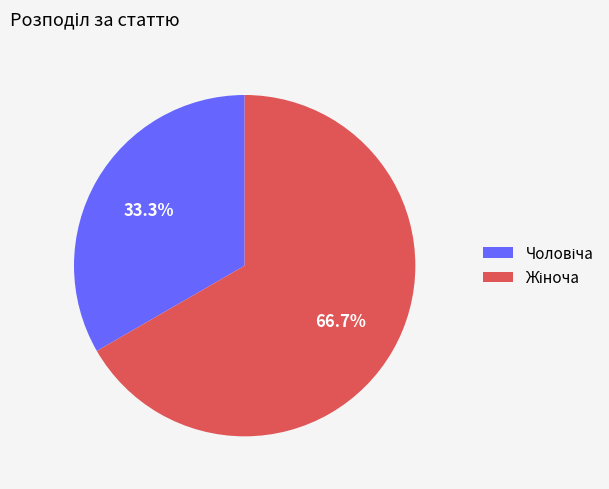

Does any single category account for the majority?

Yes